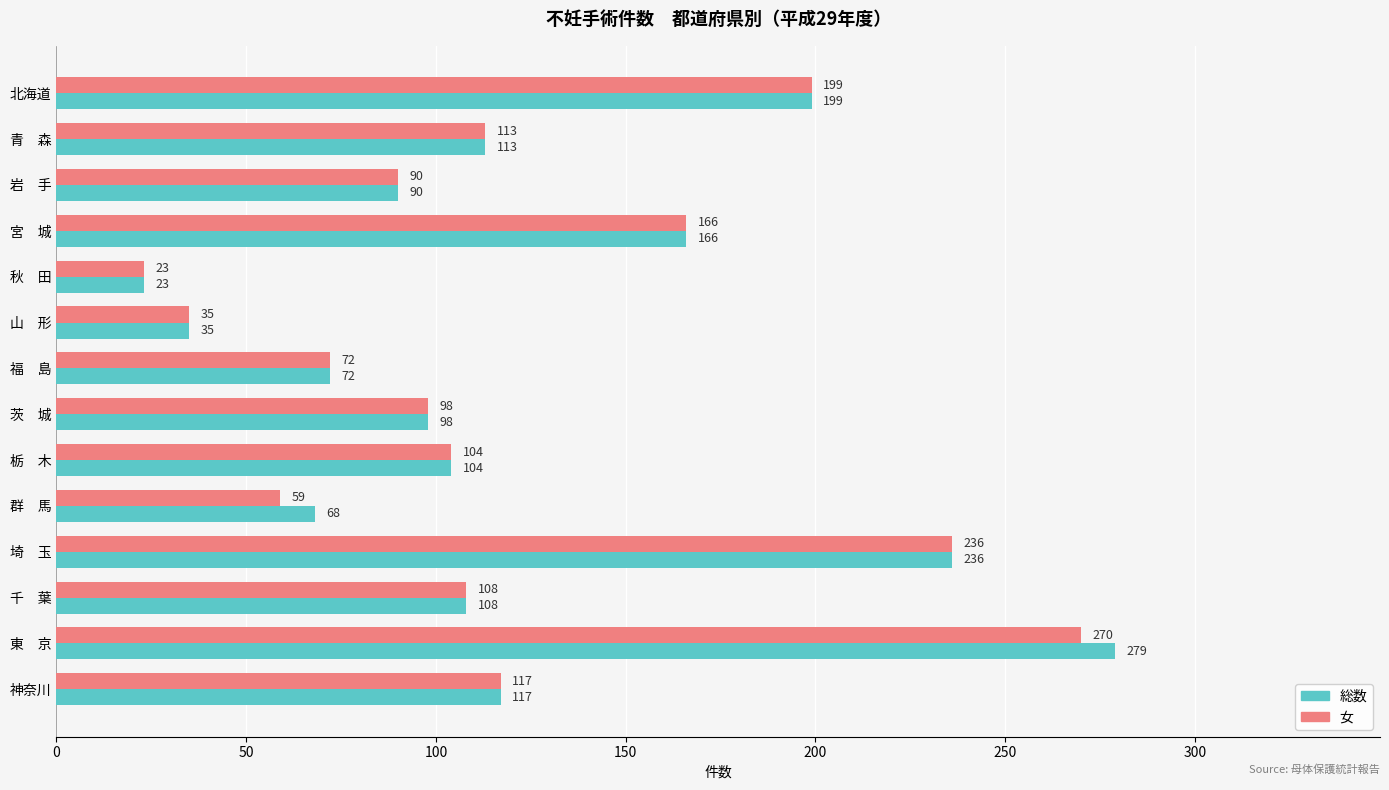

Which series has the widest spread of values?

総数